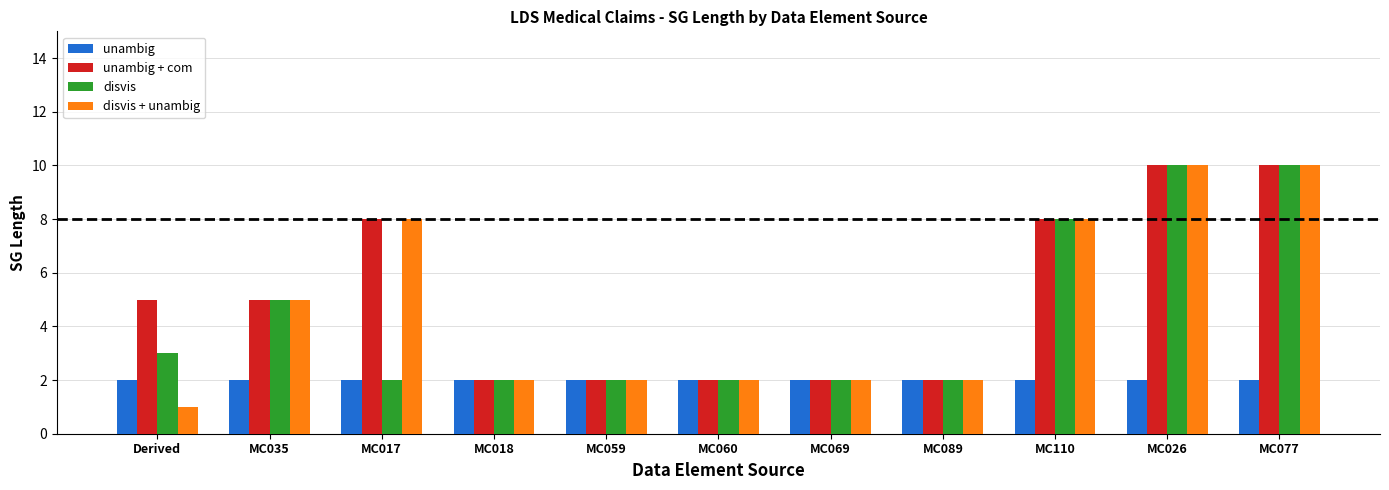

Reading left to right, what are all the values shown in this chart?

unambig: 2	2	2	2	2	2	2	2	2	2	2
unambig + com: 5	5	8	2	2	2	2	2	8	10	10
disvis: 3	5	2	2	2	2	2	2	8	10	10
disvis + unambig: 1	5	8	2	2	2	2	2	8	10	10